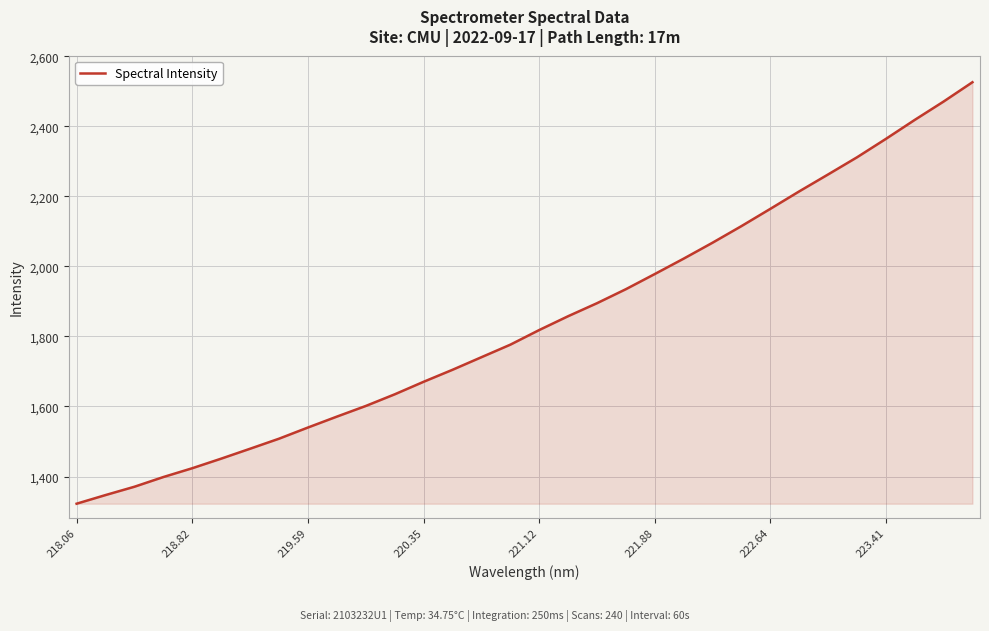

What is the minimum value shown in the chart?

1322.4